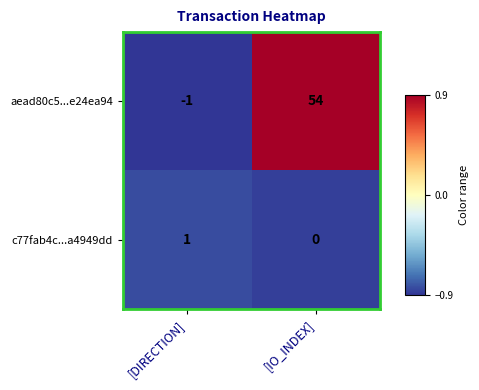

The aead80c5...e24ea94 series shows -1 at [DIRECTION]. True or false?

True